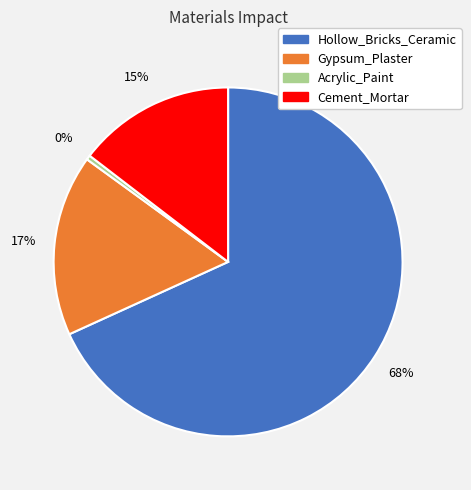

Which has a higher value, Acrylic_Paint or Hollow_Bricks_Ceramic?

Hollow_Bricks_Ceramic